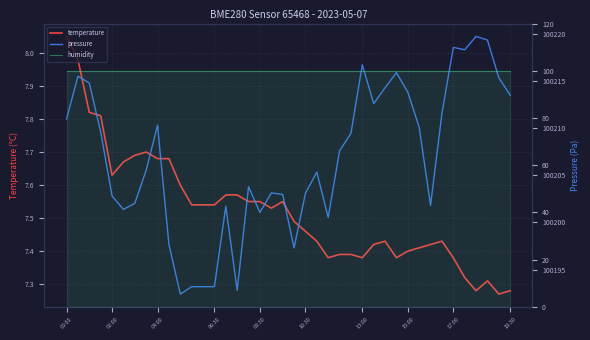

Where is humidity nearest to the value 100?

00:00